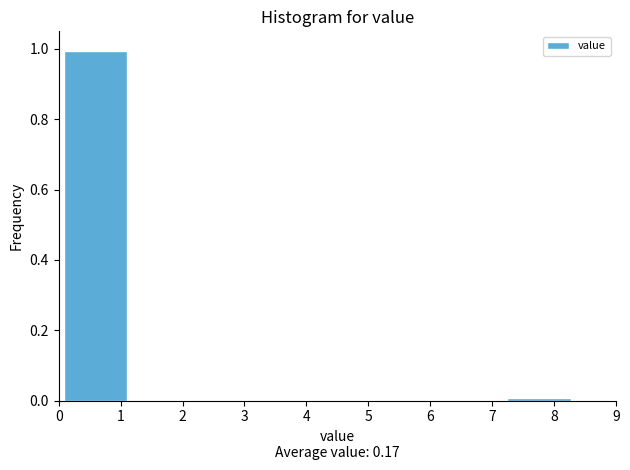

What is the height of the bar covering 0.1 to 1.1 on the x-axis? Neither the bar edges nor the heights are printed on the chart, so give them approximately, as read against the axes.

1